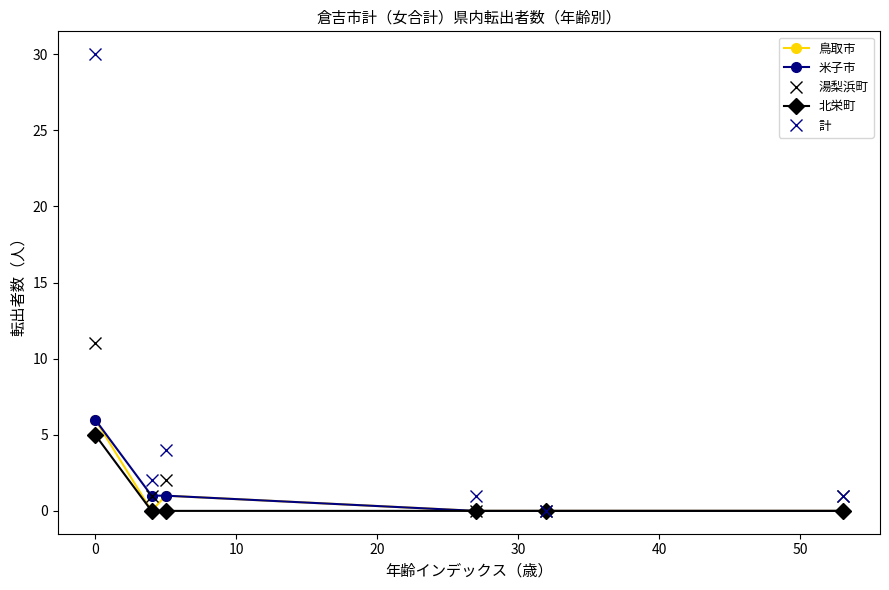

What is the value of the 計 point at the 4th from the left?

1